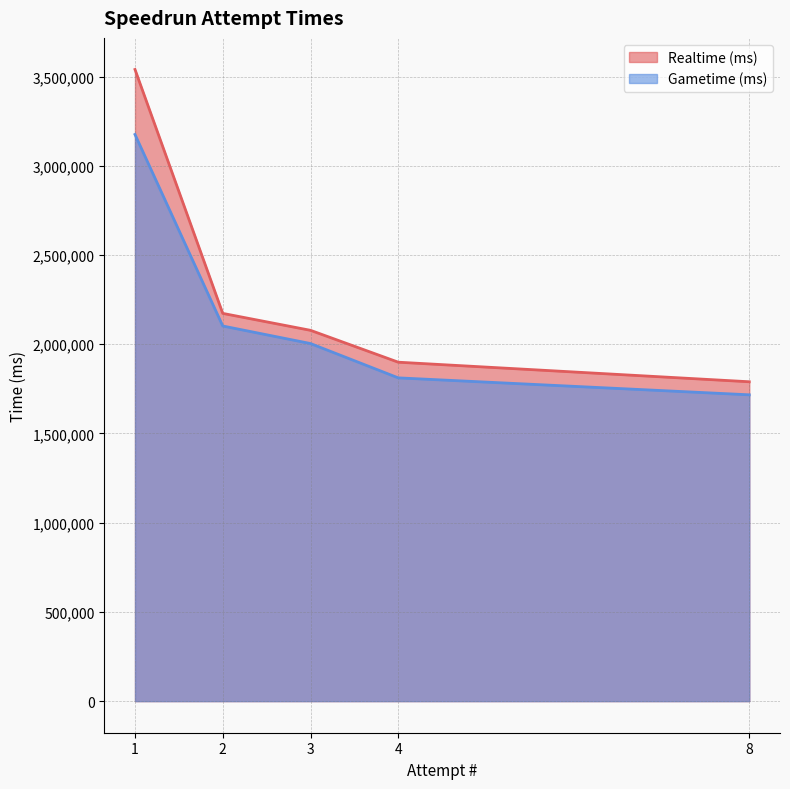

Which series has the largest total across all categories?

Realtime (ms)